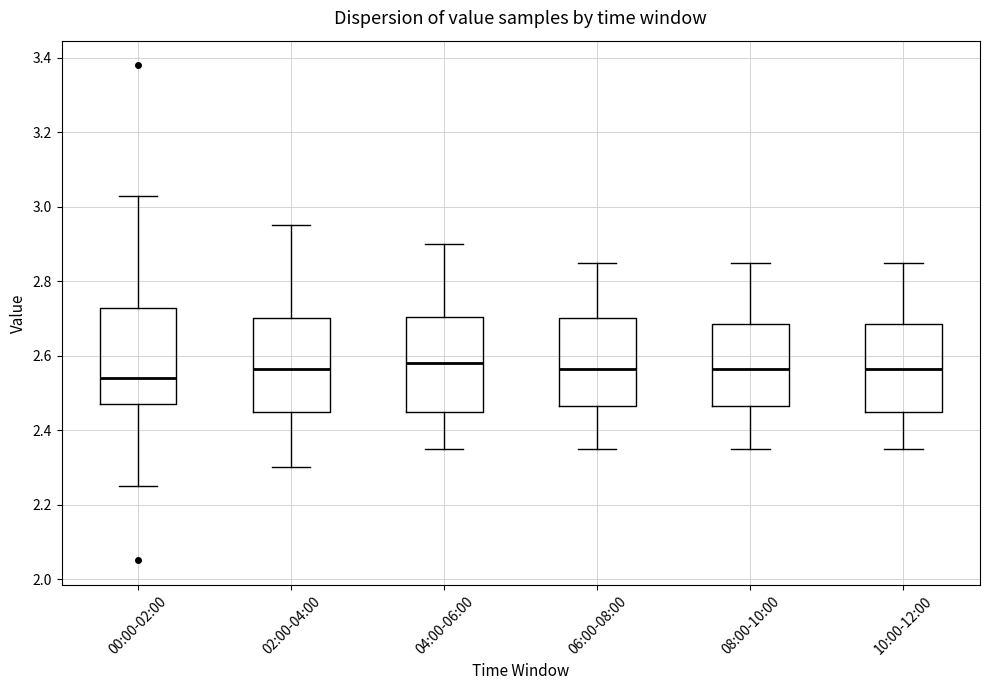

Which box's median line is the lowest?

00:00-02:00